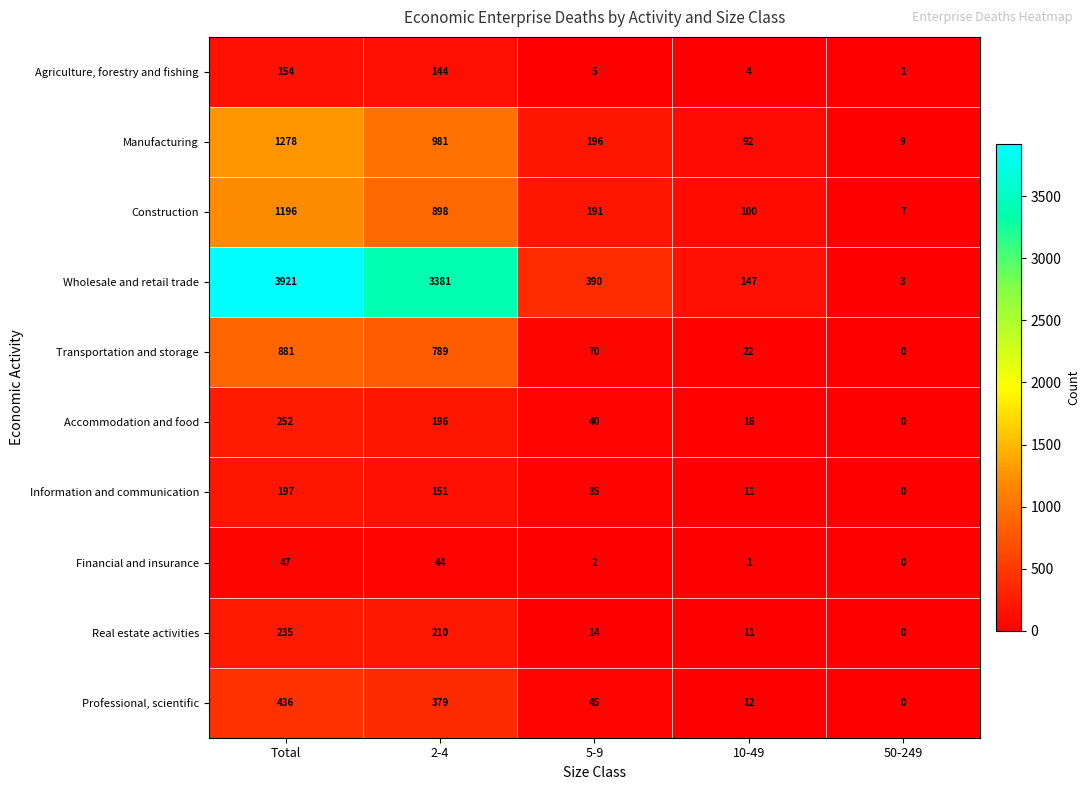

What is the difference between the maximum and minimum values in the Accommodation and food series?

252